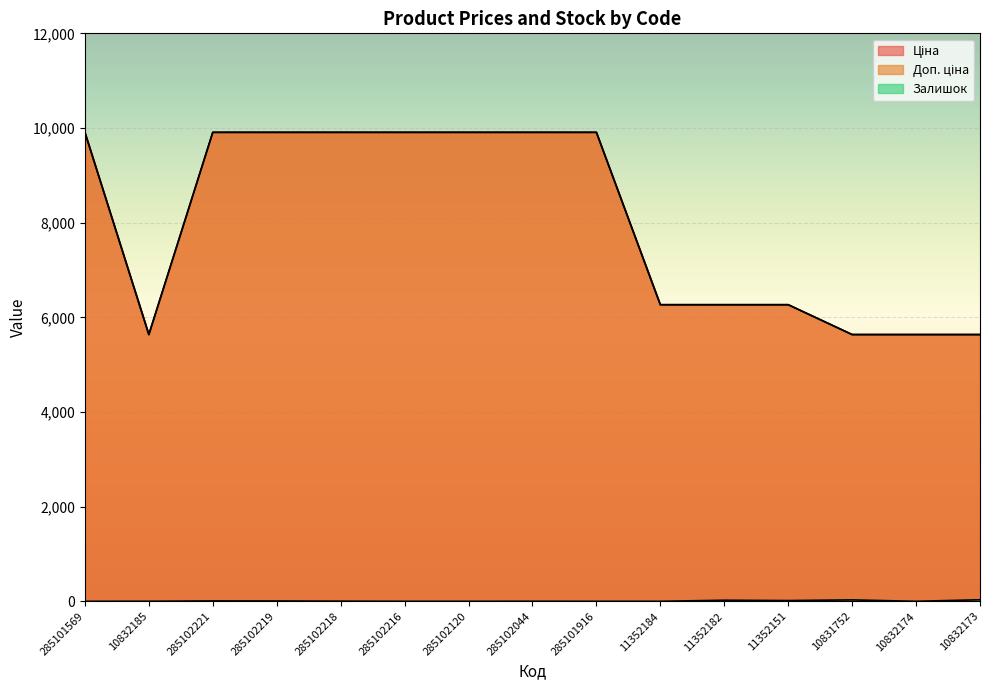

True or false: Ціна and Залишок cross at least once.

False